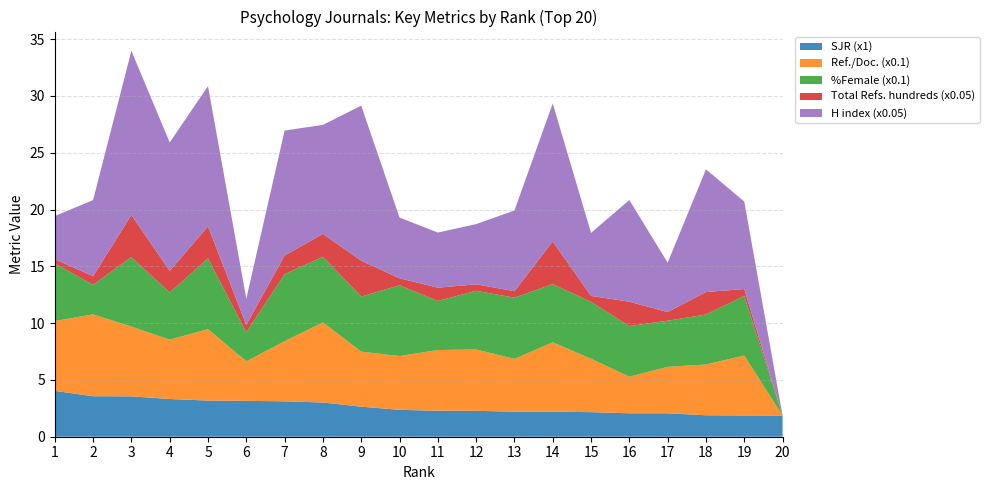

Reading left to right, transcribe all the data shown in this chart.

SJR: 4.0	3.6	3.6	3.3	3.2	3.2	3.1	3.0	2.6	2.4	2.3	2.3	2.2	2.2	2.2	2.1	2.1	1.9	1.9	1.9
Ref. / Doc.: 61.5	72.1	61.4	52.2	62.8	34.8	52.9	70.5	48.5	47.4	53.5	54.0	46.4	61.0	47.1	32.2	40.9	44.7	52.7	0.0
%Female: 50.7	26.0	61.2	41.6	62.4	25.6	59.0	57.8	48.5	62.3	43.2	51.7	53.9	51.2	50.1	44.6	40.6	44.0	52.5	0.0
Total Refs. (hundreds): 7.4	15.1	74.1	38.1	56.1	12.9	32.8	40.2	63.2	12.3	23.3	11.4	11.5	75.1	10.5	42.9	15.2	39.6	12.0	0.0
H index: 76.0	134.0	289.0	226.0	247.0	46.0	220.0	192.0	273.0	107.0	97.0	106.0	142.0	243.0	111.0	179.0	87.0	216.0	154.0	0.0